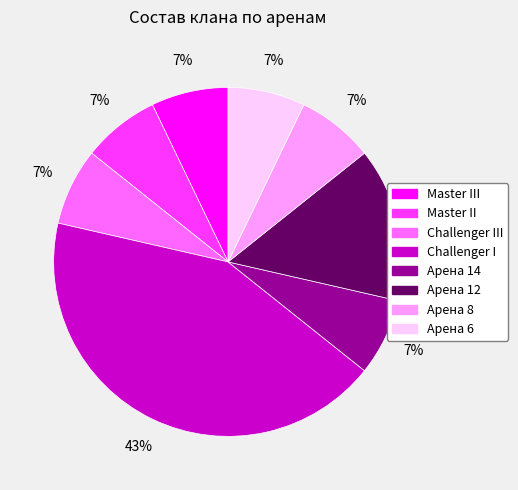

To the nearest percent, what is the average slice percentage?

12%